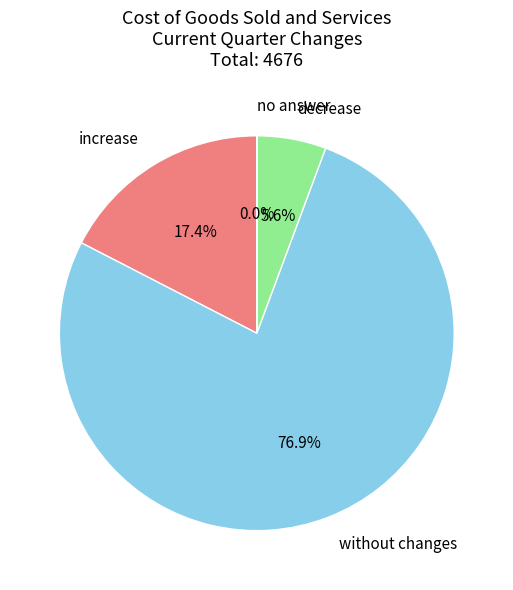

To the nearest percent, what is the average slice percentage?

25%